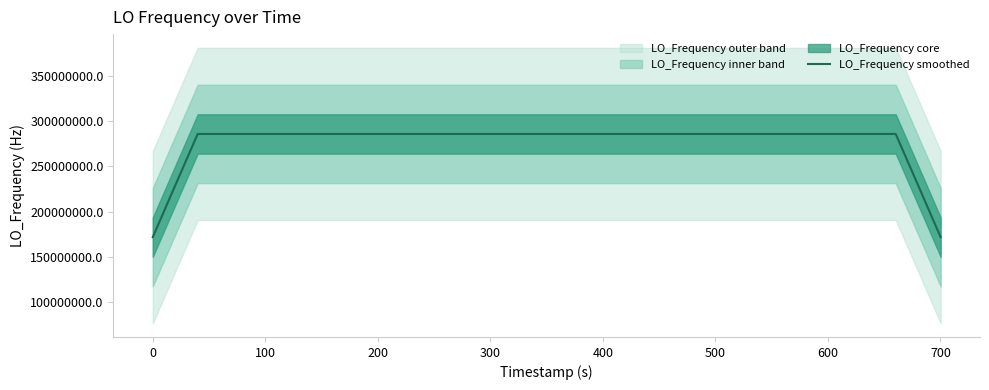

What is the minimum value for LO_Frequency smoothed?

171628200.1